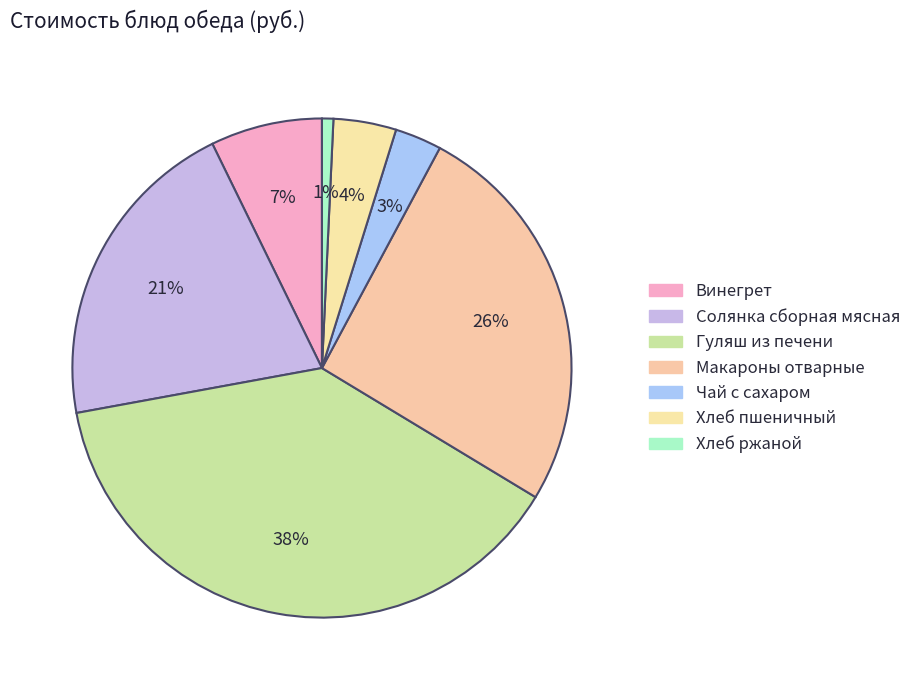

Does Хлеб ржаной account for over 50% of the chart?

No